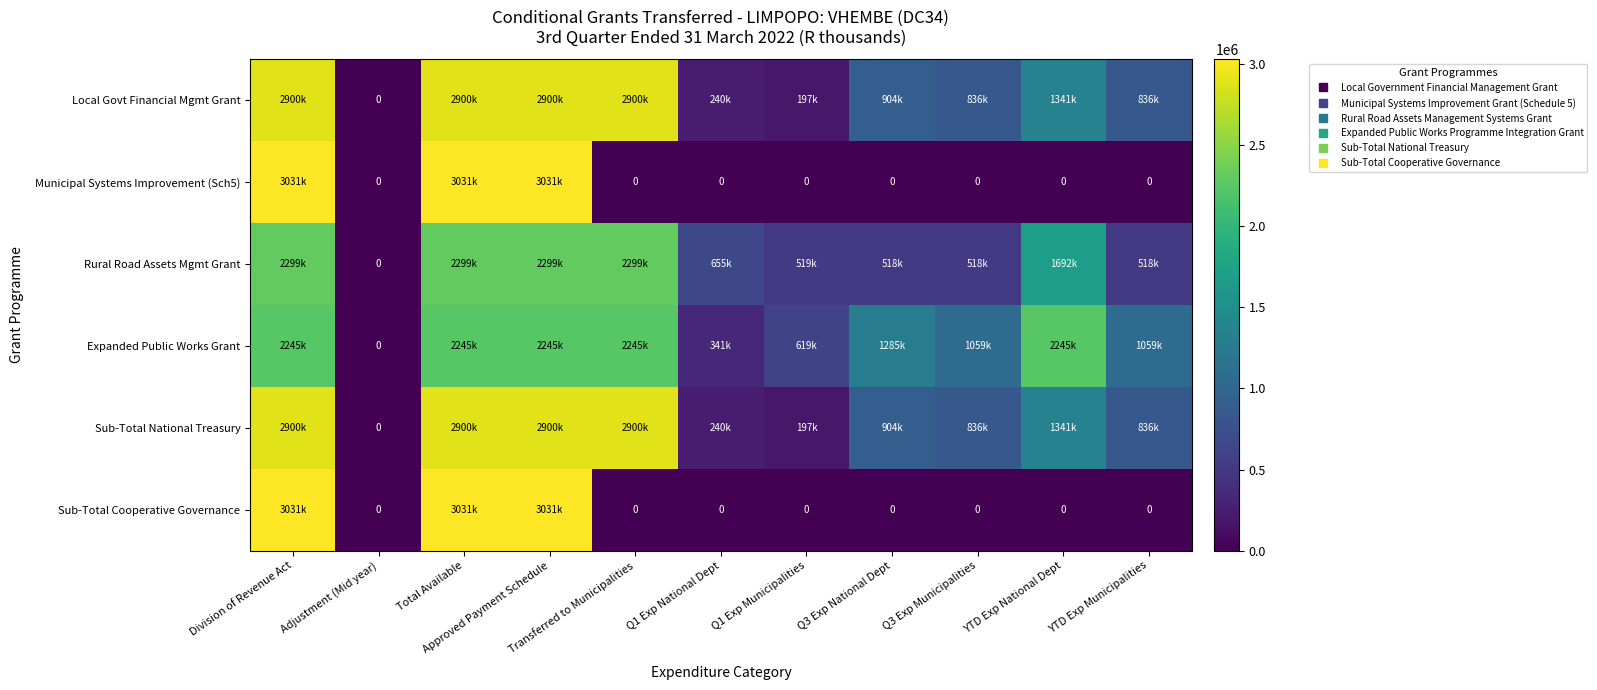

At which label is Rural Road Assets Mgmt Grant closest to 1149500?

Q1 Exp National Dept